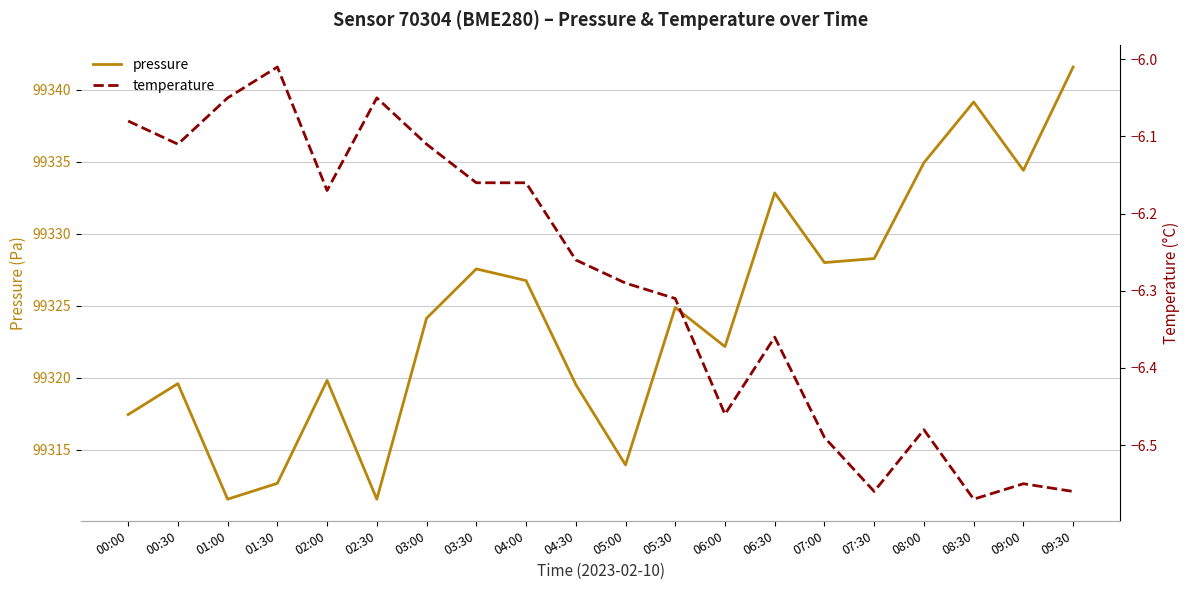

Which has a higher value, 01:00 or 07:00?

07:00